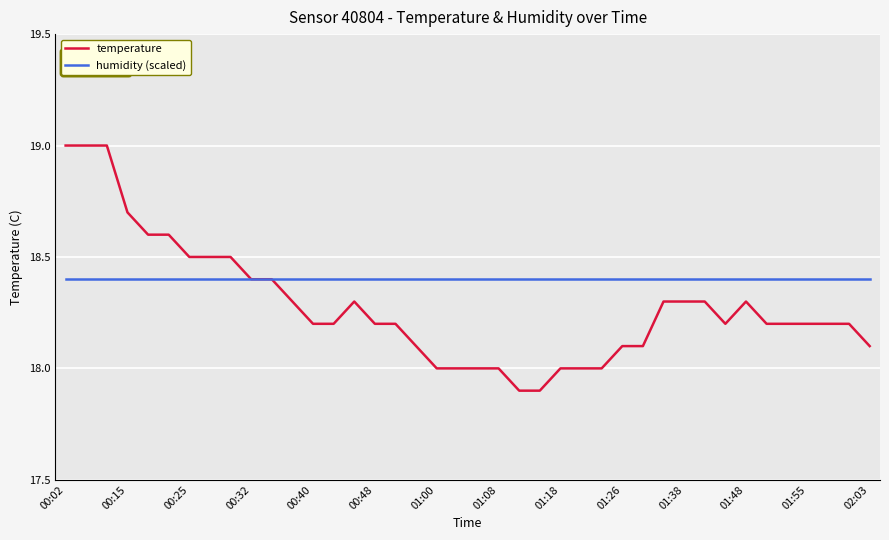

Reading left to right, list all the values displayed in this chart.

temperature: 19.0	19.0	19.0	18.7	18.6	18.6	18.5	18.5	18.5	18.4	18.4	18.3	18.2	18.2	18.3	18.2	18.2	18.1	18.0	18.0	18.0	18.0	17.9	17.9	18.0	18.0	18.0	18.1	18.1	18.3	18.3	18.3	18.2	18.3	18.2	18.2	18.2	18.2	18.2	18.1
humidity (scaled): 18.4	18.4	18.4	18.4	18.4	18.4	18.4	18.4	18.4	18.4	18.4	18.4	18.4	18.4	18.4	18.4	18.4	18.4	18.4	18.4	18.4	18.4	18.4	18.4	18.4	18.4	18.4	18.4	18.4	18.4	18.4	18.4	18.4	18.4	18.4	18.4	18.4	18.4	18.4	18.4